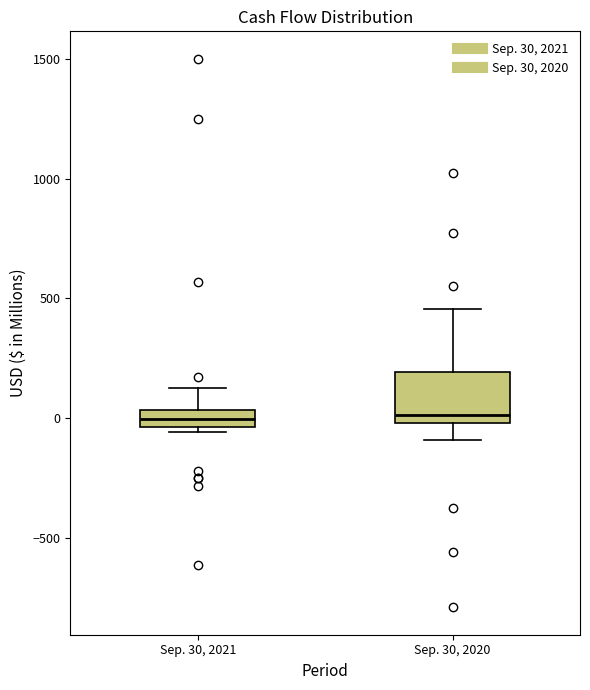

Comparing the boxes themselves (not the whiskers), which one is the tallest?

Sep. 30, 2020